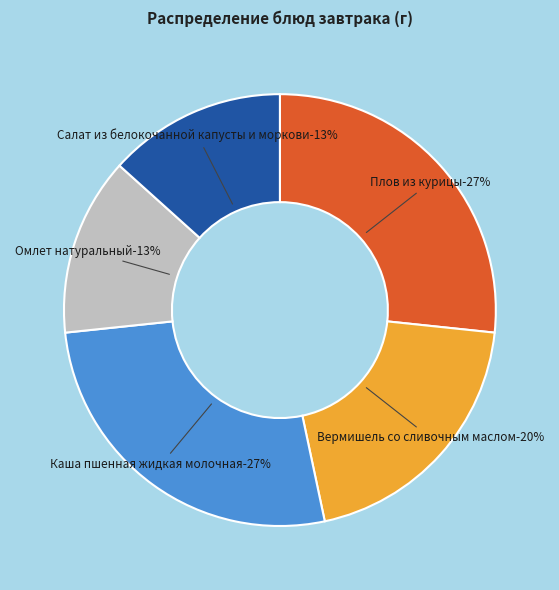

What is the largest slice in the pie chart?

Плов из курицы